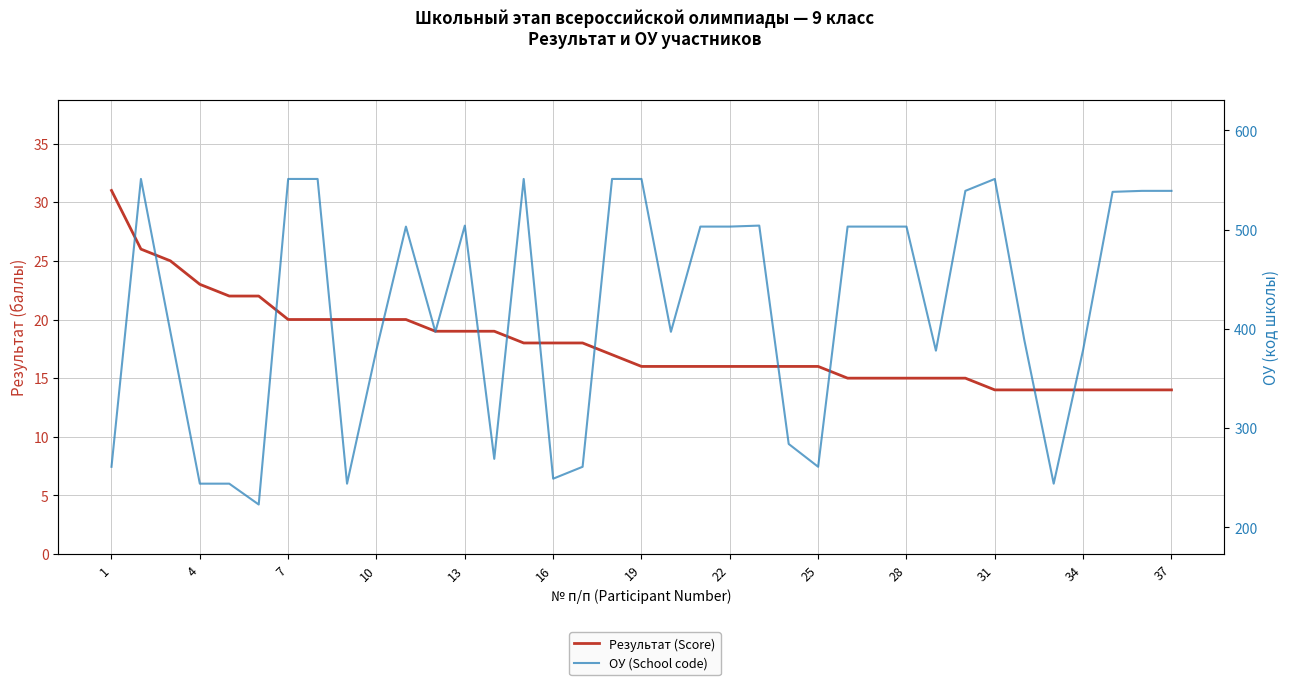

What is the spread (max minus min) of values at 19?

535